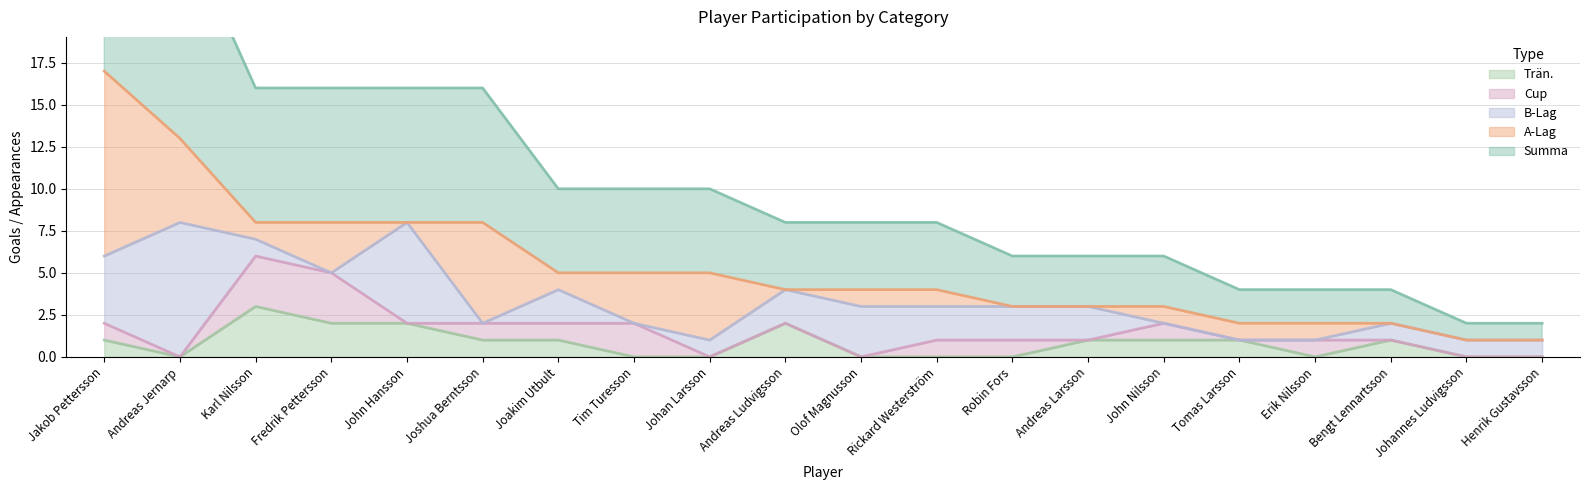

Rank the series at Jakob Pettersson from highest to lowest value.

Summa, A-Lag, B-Lag, Cup, Trän.